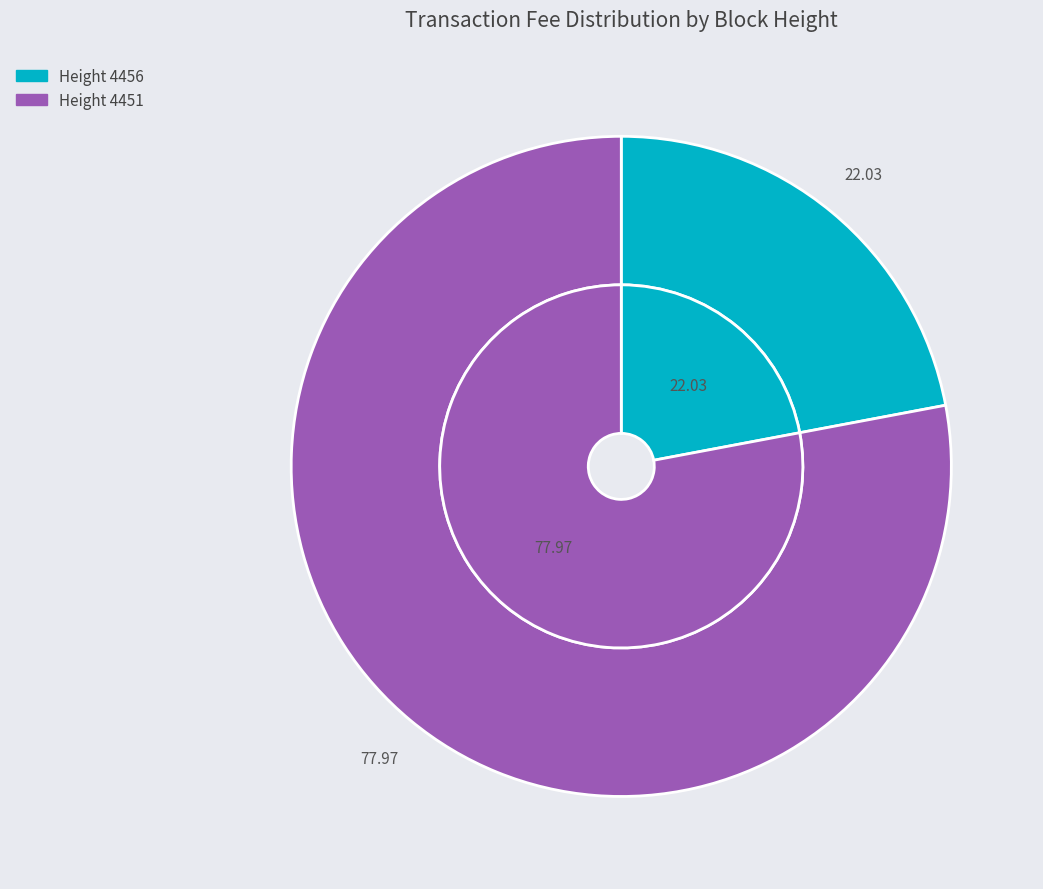

What is the total percentage of 4451 and 4456?

100.0%